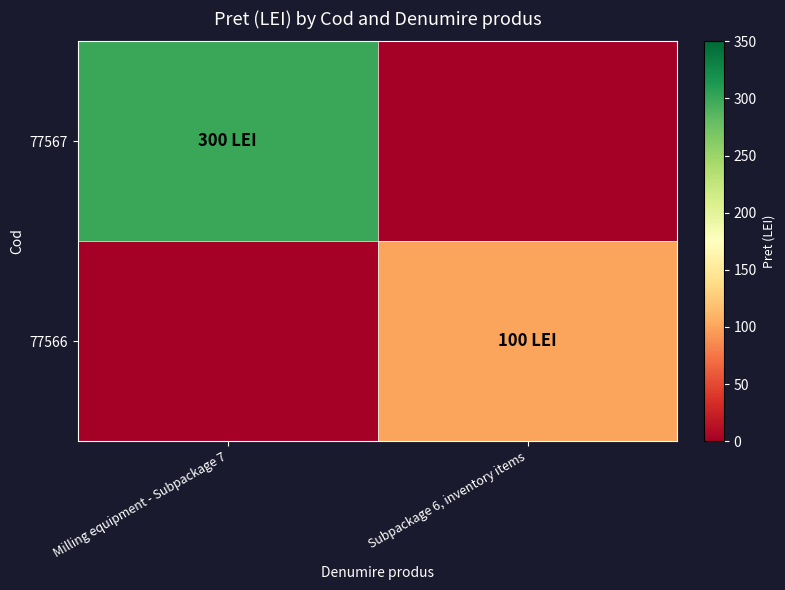

Which series has the largest total across all categories?

77567